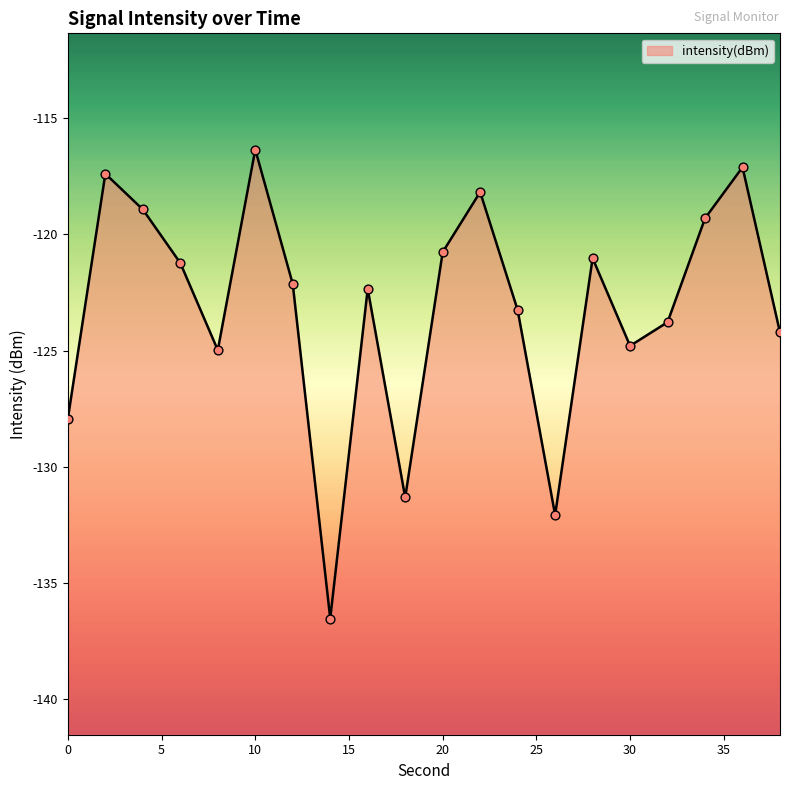

What is the change in value from 12 to 34?

+2.8